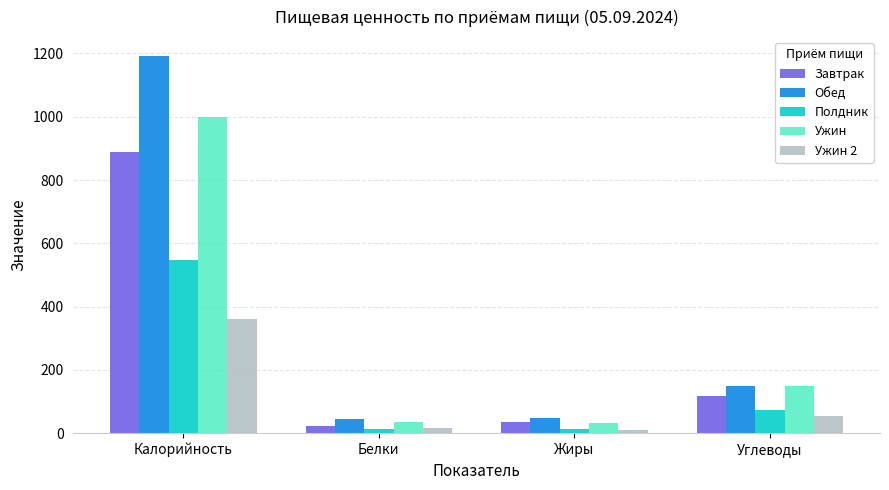

What is the sum of all Полдник values?

645.3